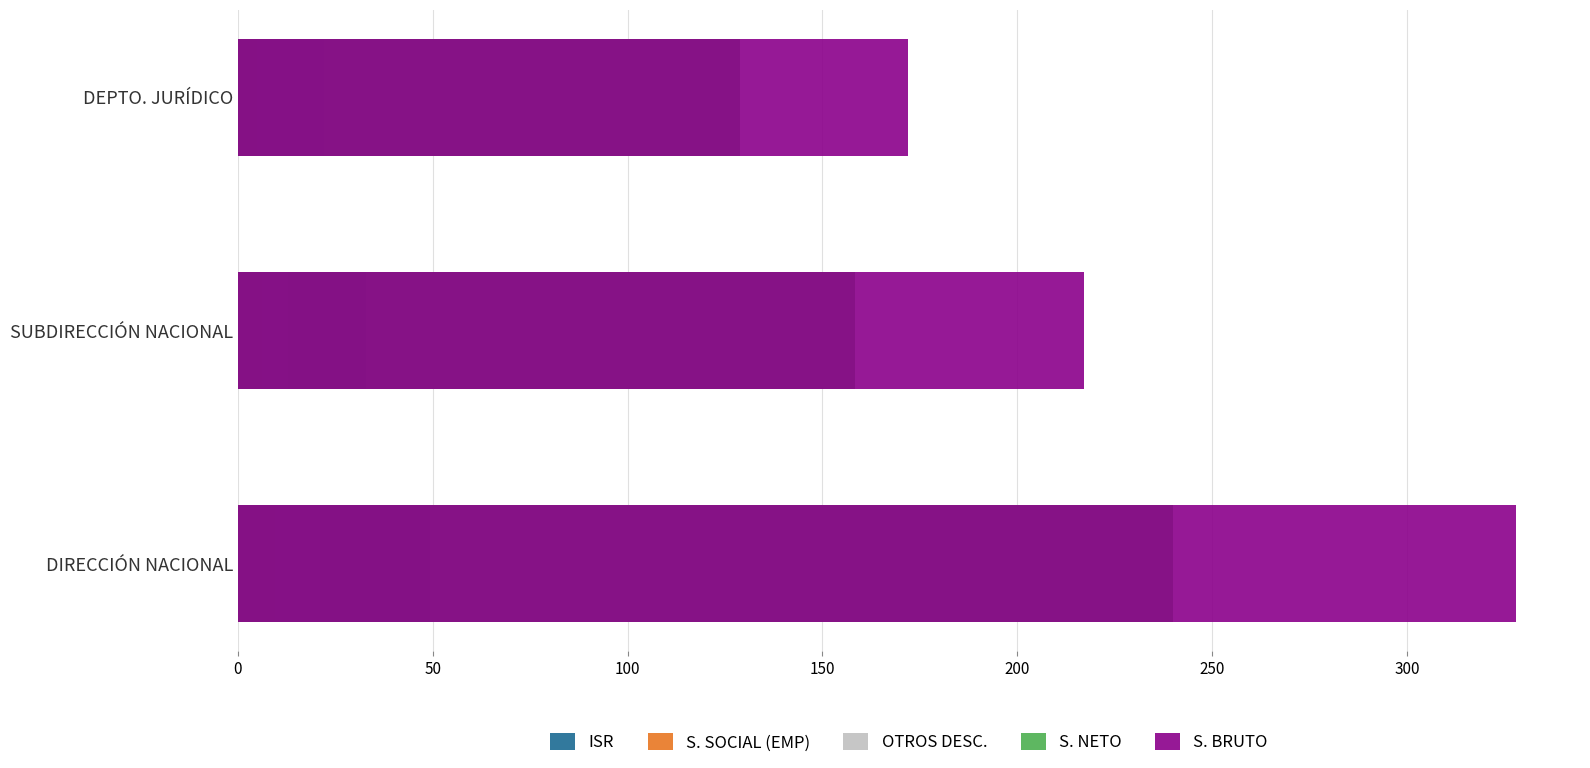

Which series has the widest spread of values?

S. BRUTO